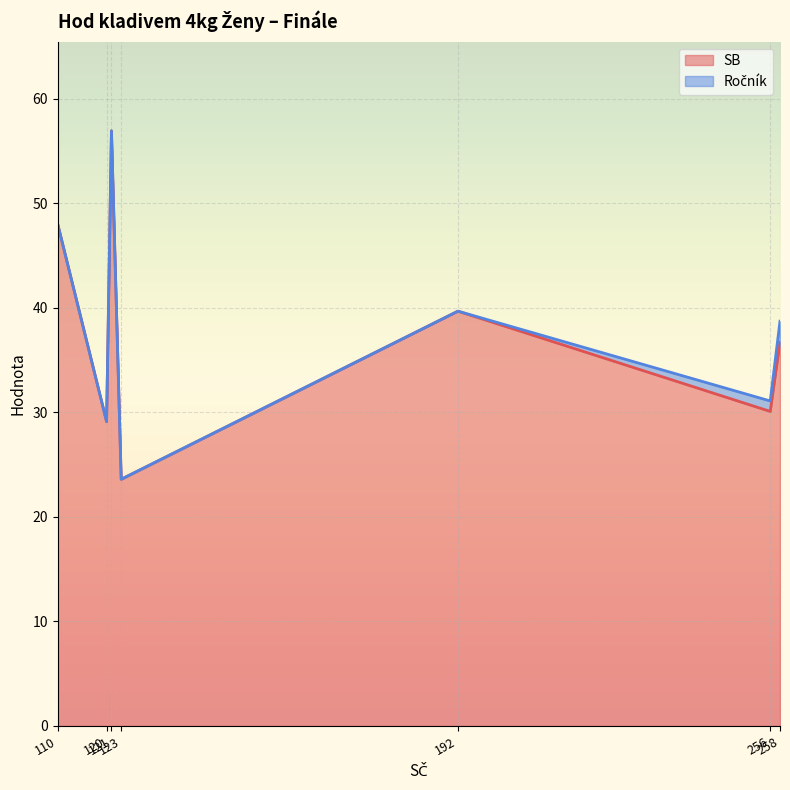

Which series has the largest total across all categories?

SB